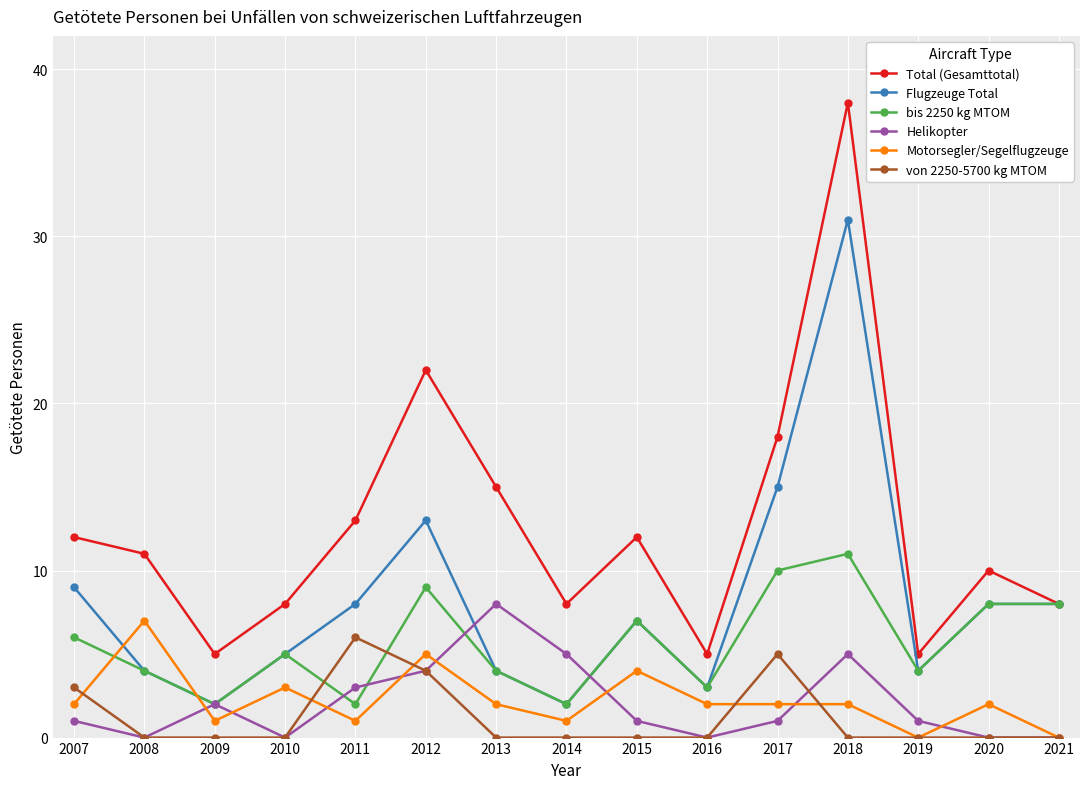

Reading left to right, transcribe all the data shown in this chart.

Total (Gesamttotal): 12	11	5	8	13	22	15	8	12	5	18	38	5	10	8
Flugzeuge Total: 9	4	2	5	8	13	4	2	7	3	15	31	4	8	8
bis 2250 kg MTOM: 6	4	2	5	2	9	4	2	7	3	10	11	4	8	8
Helikopter: 1	0	2	0	3	4	8	5	1	0	1	5	1	0	0
Motorsegler/Segelflugzeuge: 2	7	1	3	1	5	2	1	4	2	2	2	0	2	0
von 2250-5700 kg MTOM: 3	0	0	0	6	4	0	0	0	0	5	0	0	0	0